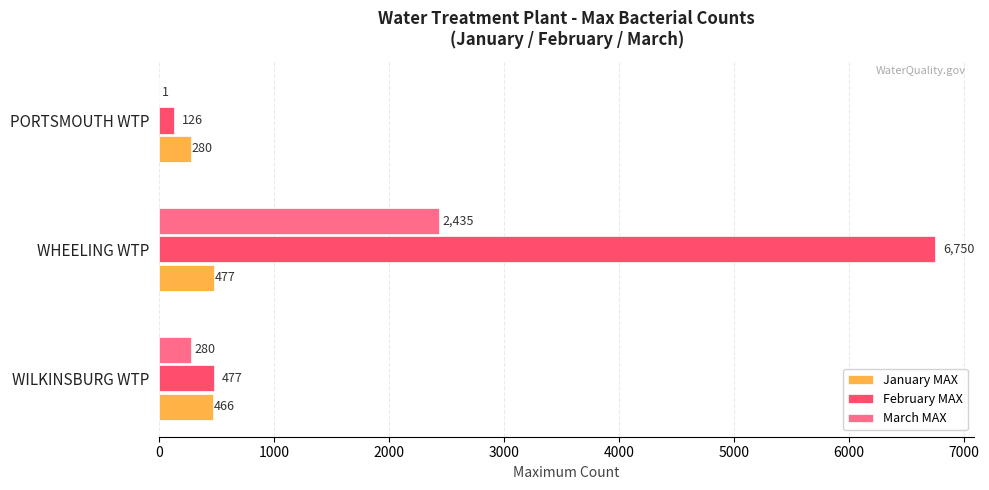

What is the greatest value displayed?

6750